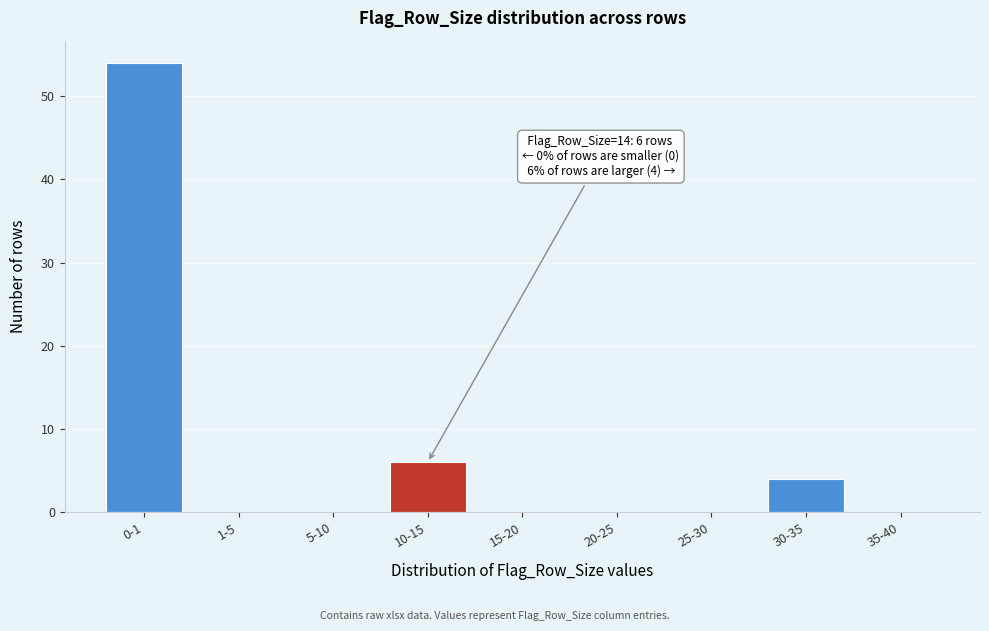

Reading right to left, extract all data points from this chart.

35-40=0	30-35=4	25-30=0	20-25=0	15-20=0	10-15=6	5-10=0	1-5=0	0-1=54